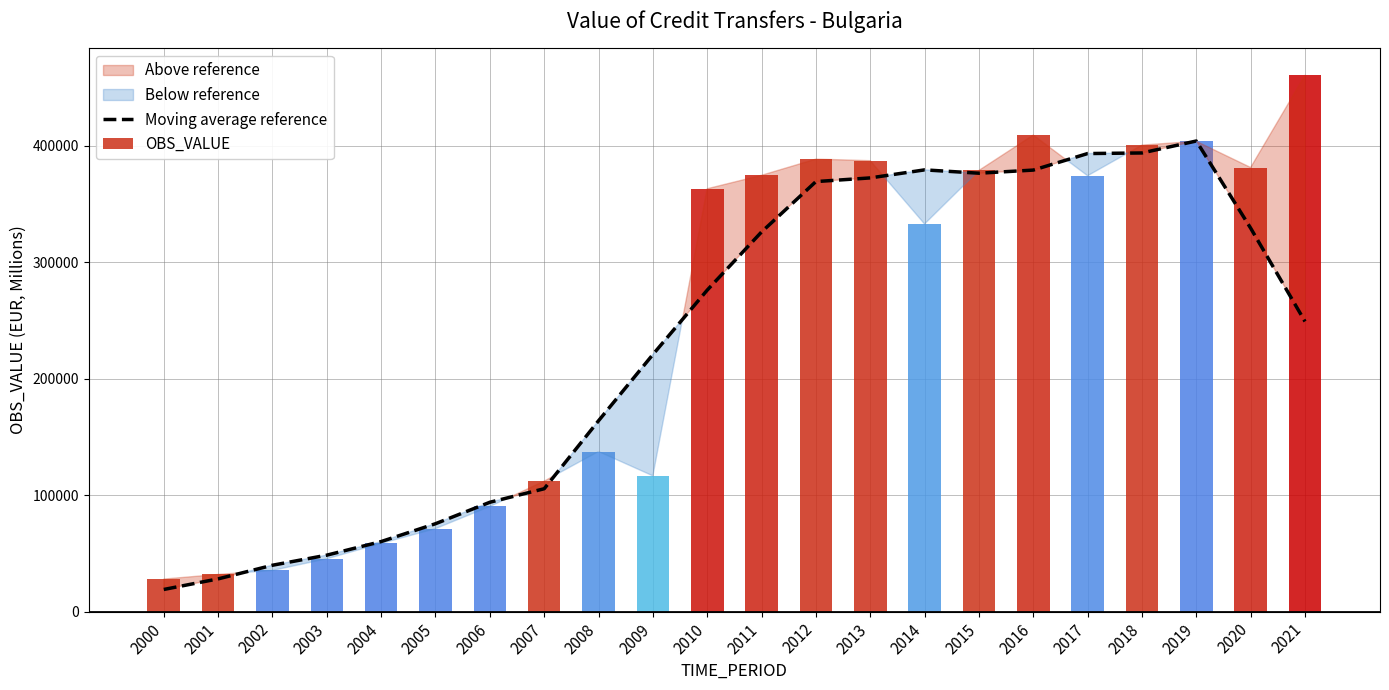

Reading left to right, list all the values displayed in this chart.

2000=19059.0	2001=28139.4	2002=39854.3	2003=48513.4	2004=60182.1	2005=75510.9	2006=93925.2	2007=105531.8	2008=163895.9	2009=220767.6	2010=276074.1	2011=326017.0	2012=369259.3	2013=372404.2	2014=379310.5	2015=376446.0	2016=379124.2	2017=393323.8	2018=393830.3	2019=404096.6	2020=329249.9	2021=249134.1